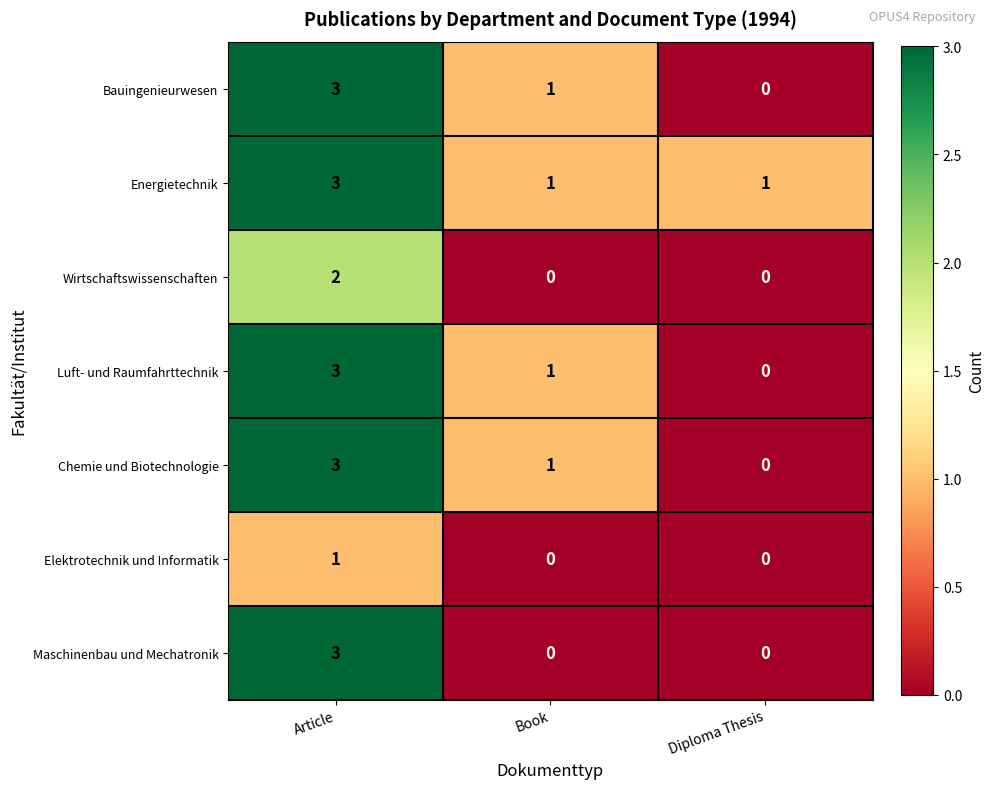

At which category is the sum across all series the highest?

Article